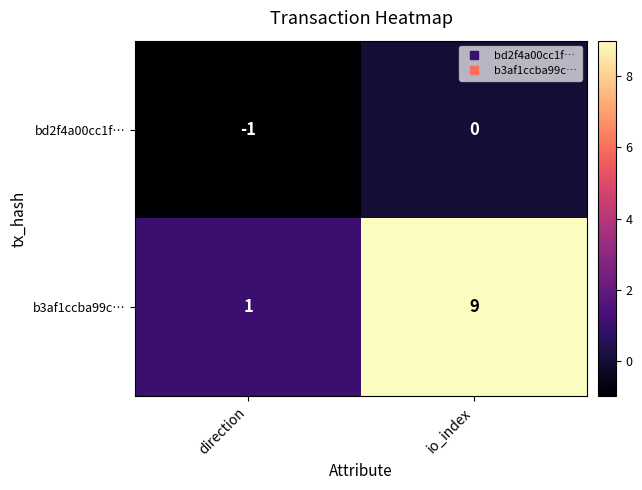

At which category is the sum across all series the highest?

io_index